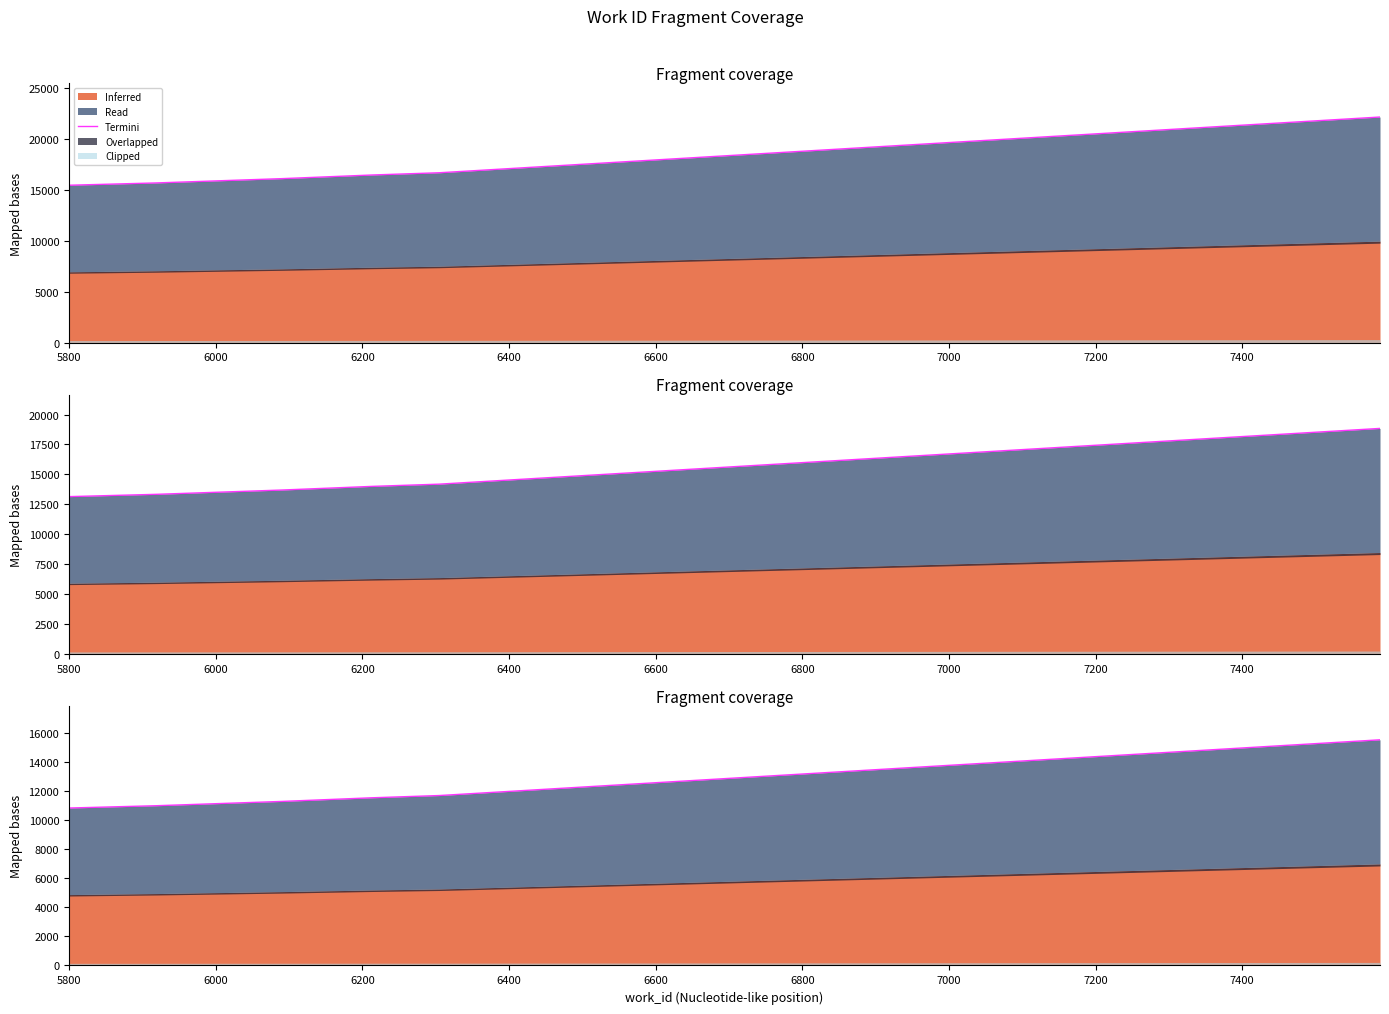

True or false: the data shows 10985.8 at 6000.

True